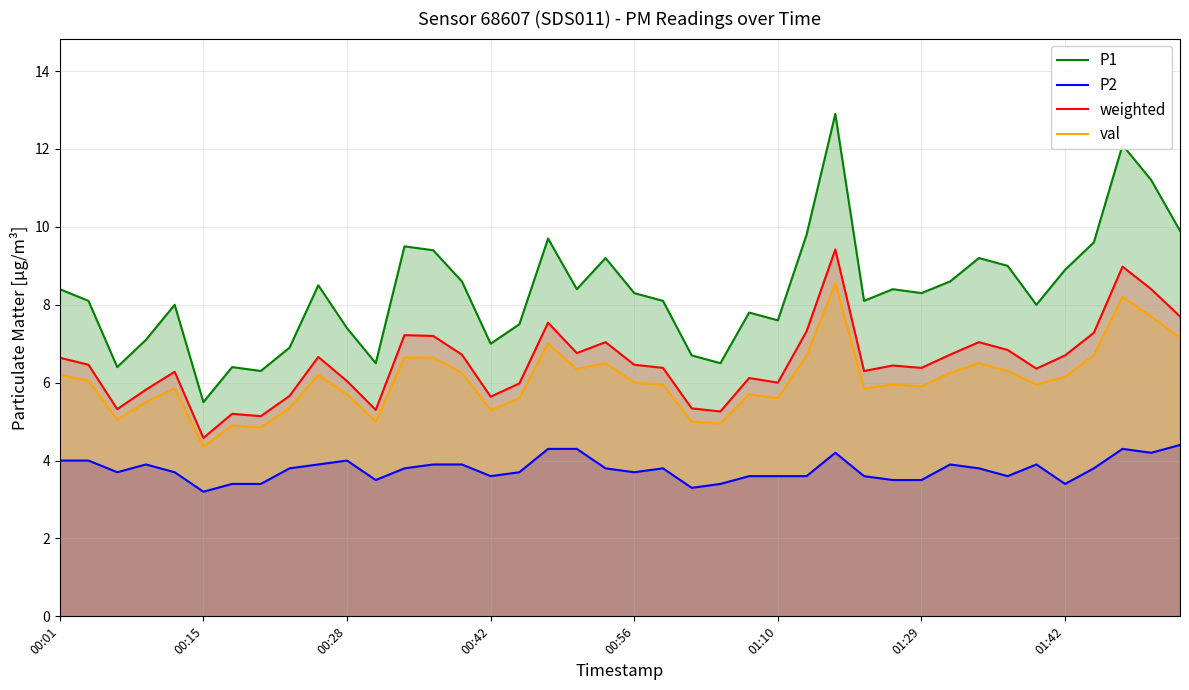

The weighted series shows 6.4 at 21. True or false?

True